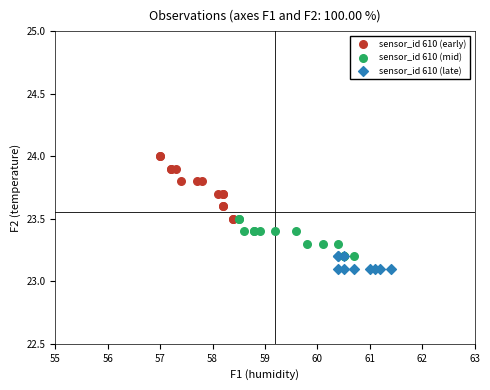

Which series contains the highest Y value?

sensor_id 610 (early)